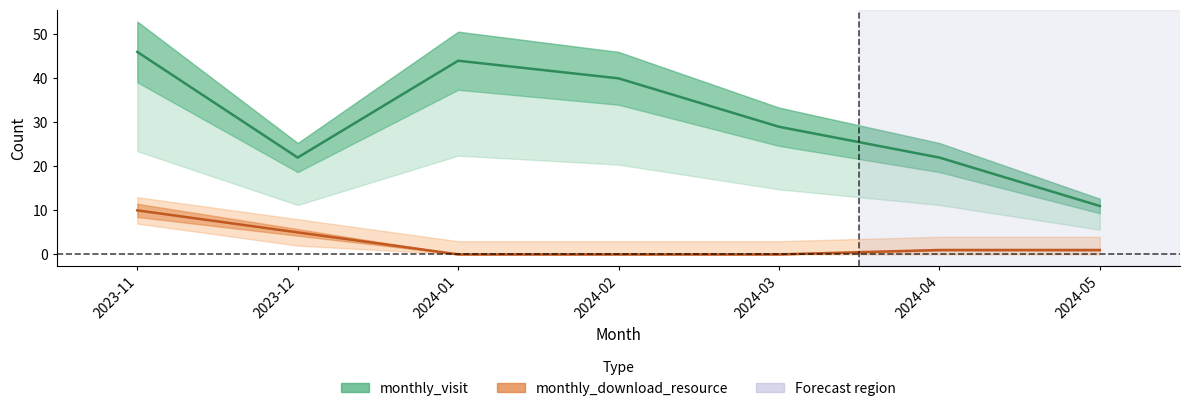

What is the sum of all monthly_download_resource values?

17